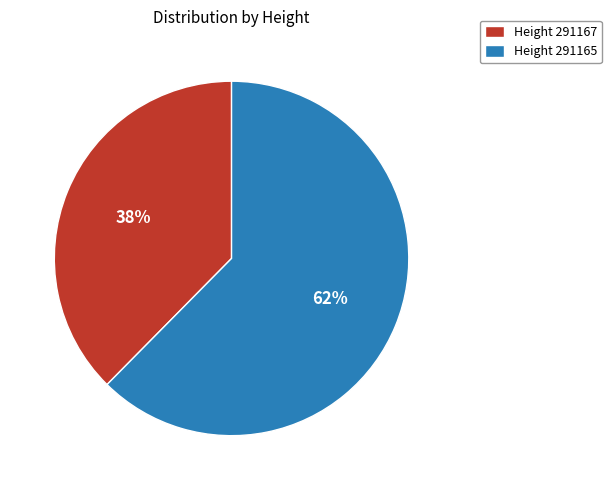

To the nearest percent, what portion does Height 291165 represent?

62%